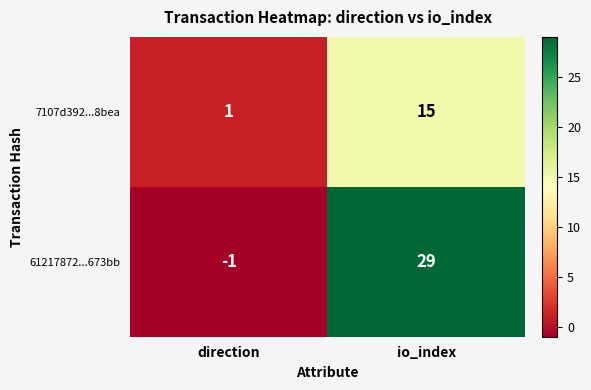

What is the average value of the 7107d392...8bea series?

8